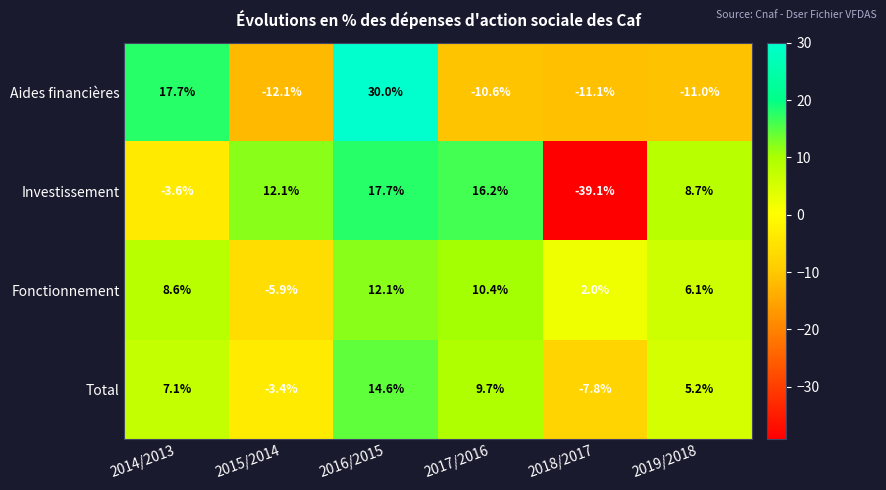

Reading left to right, extract all data points from this chart.

Aides financières: 17.7	-12.1	30.0	-10.6	-11.1	-11.0
Investissement: -3.6	12.1	17.7	16.2	-39.1	8.7
Fonctionnement: 8.6	-5.9	12.1	10.4	2.0	6.1
Total: 7.1	-3.4	14.6	9.7	-7.8	5.2